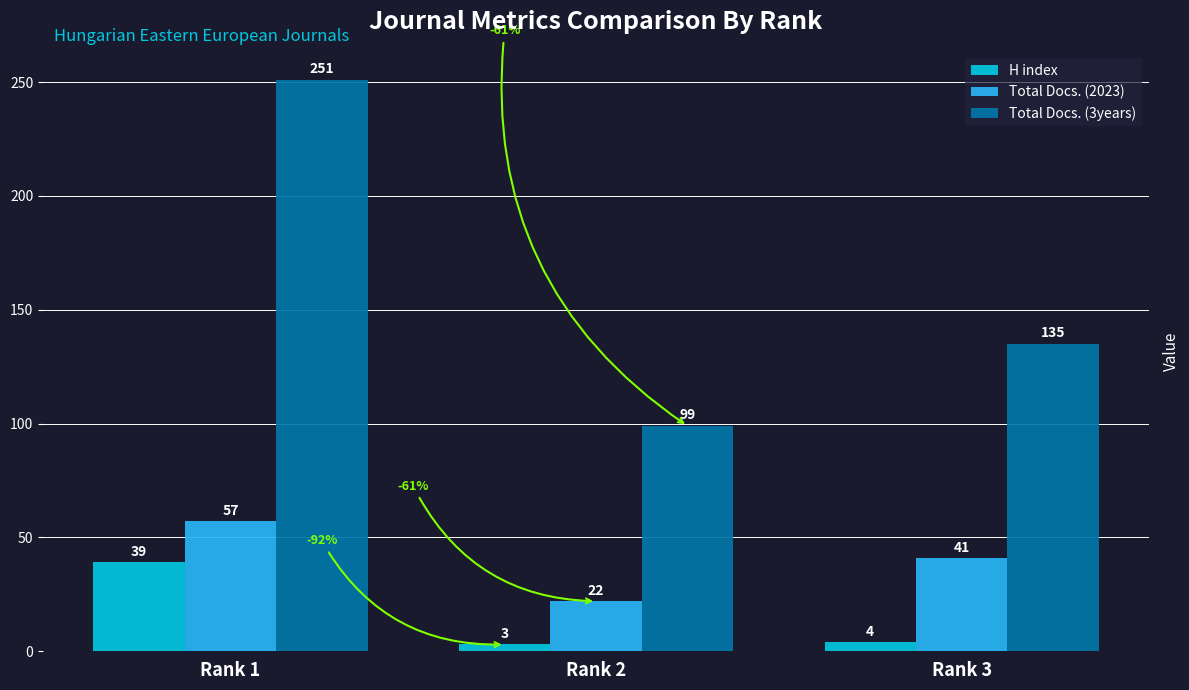

What is the highest value of the Total Docs. (2023) series?

57